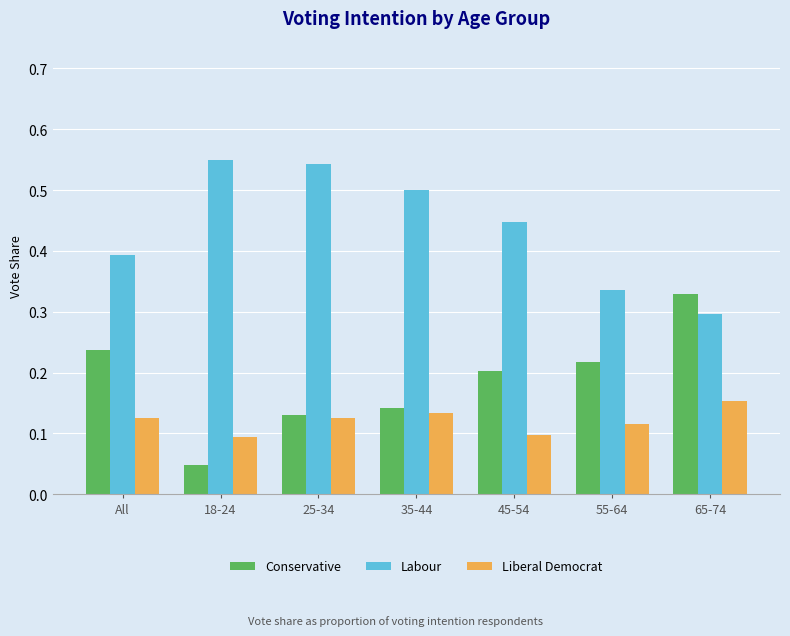

Does the chart contain any negative values?

No